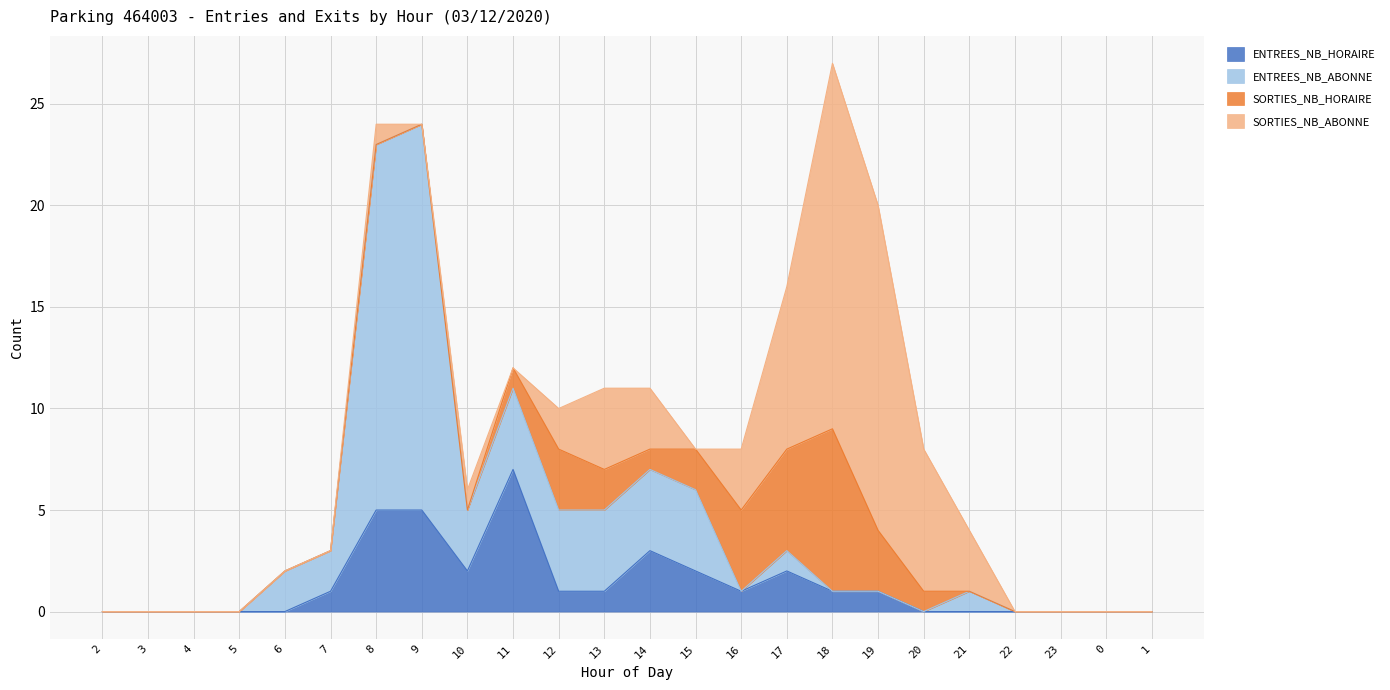

Is it true that ENTREES_NB_HORAIRE equals 0 at 1?

True